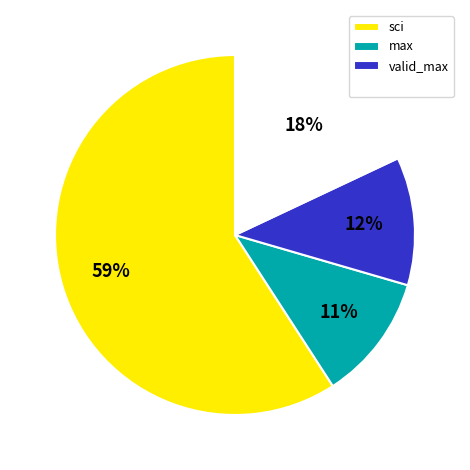

Is there any slice that represents more than half of the pie?

Yes